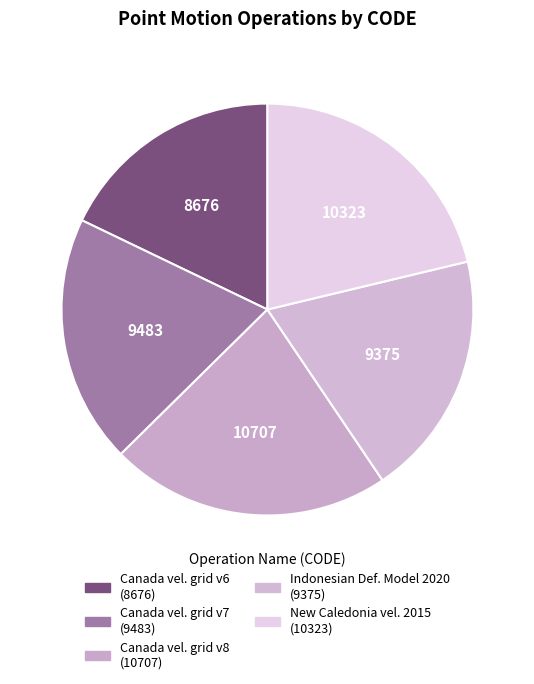

How many segments does this pie chart have?

5